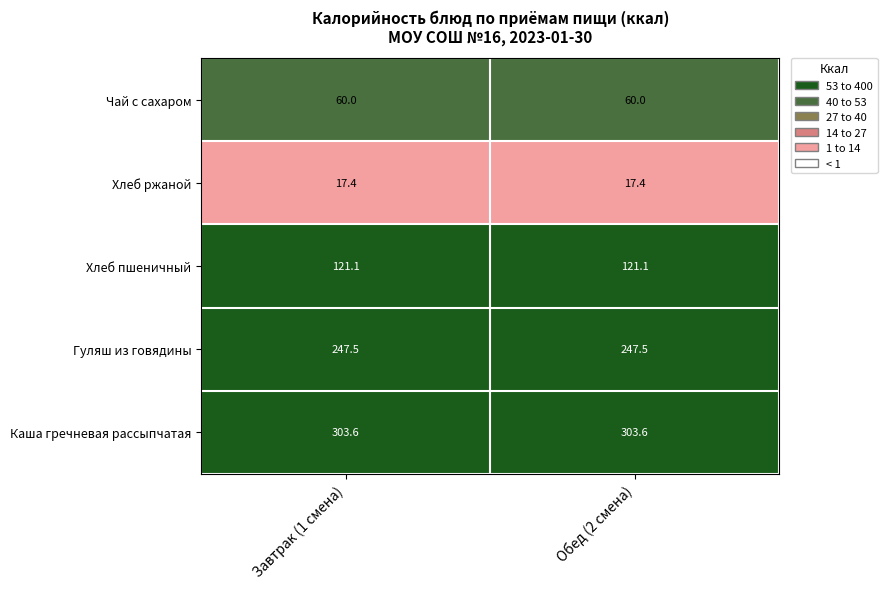

What is the minimum value shown in the chart?

17.4